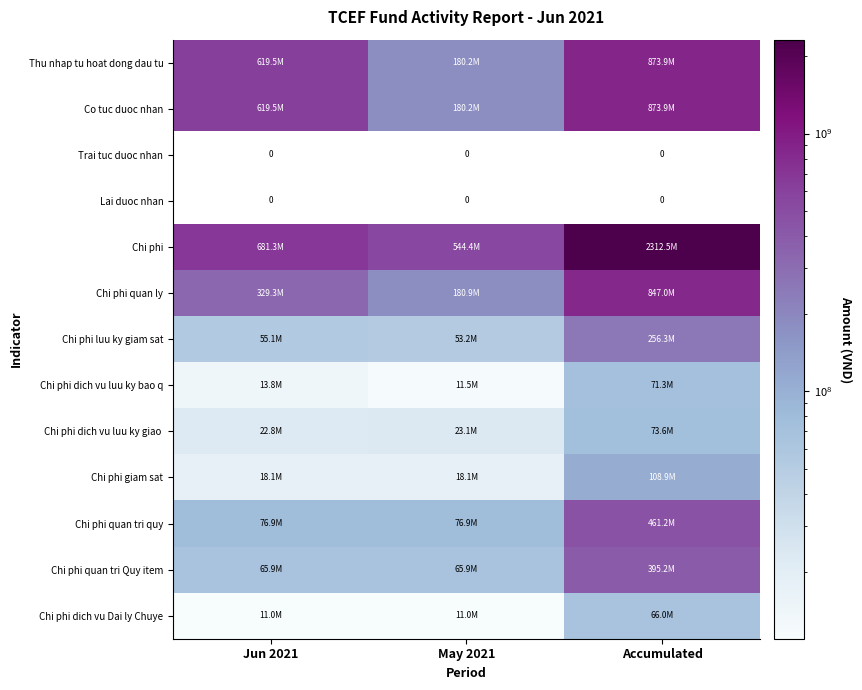

Which series has the widest spread of values?

Chi phi